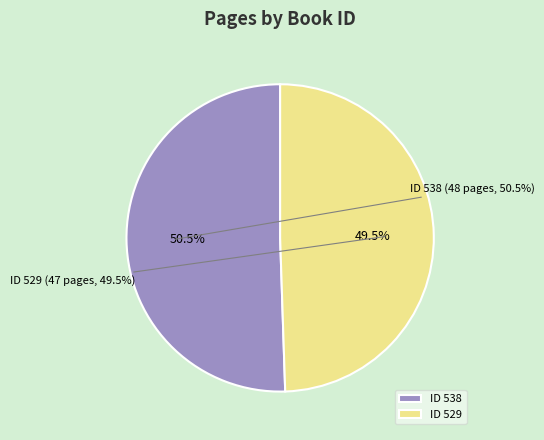

To the nearest percent, what is the combined percentage of 529 and 538?

100%